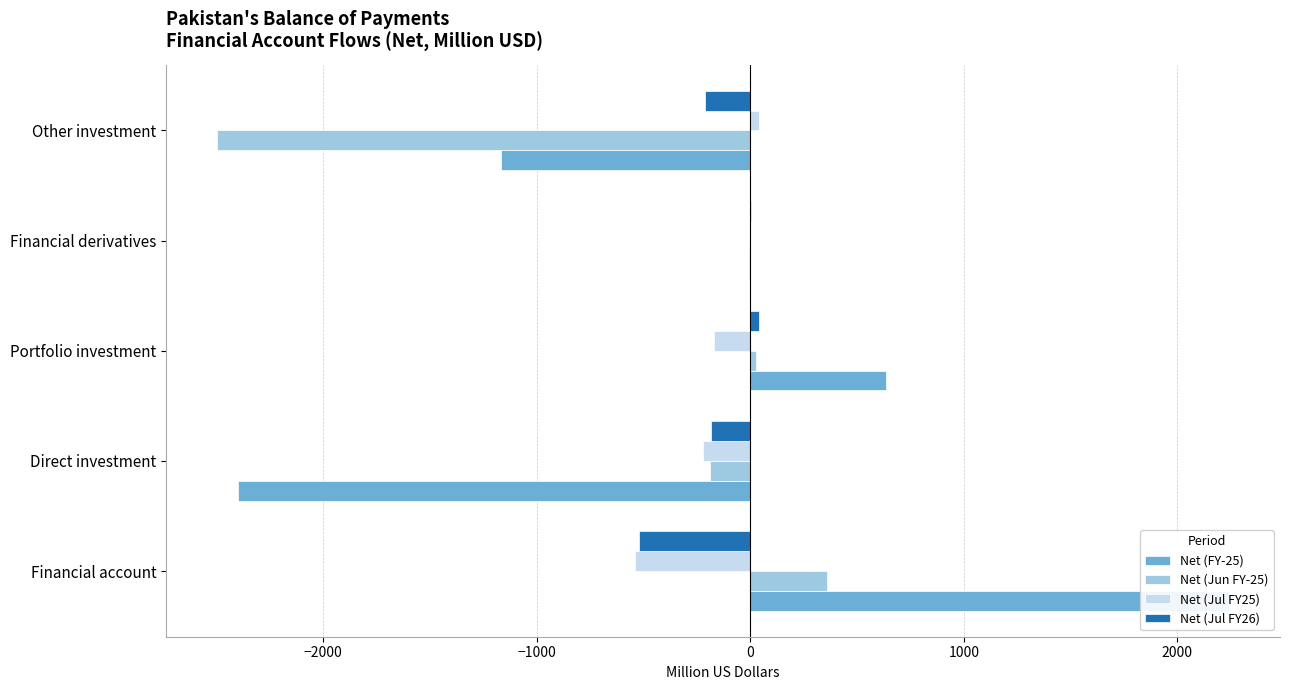

What is the highest value of the Net (Jun FY-25) series?

362.0